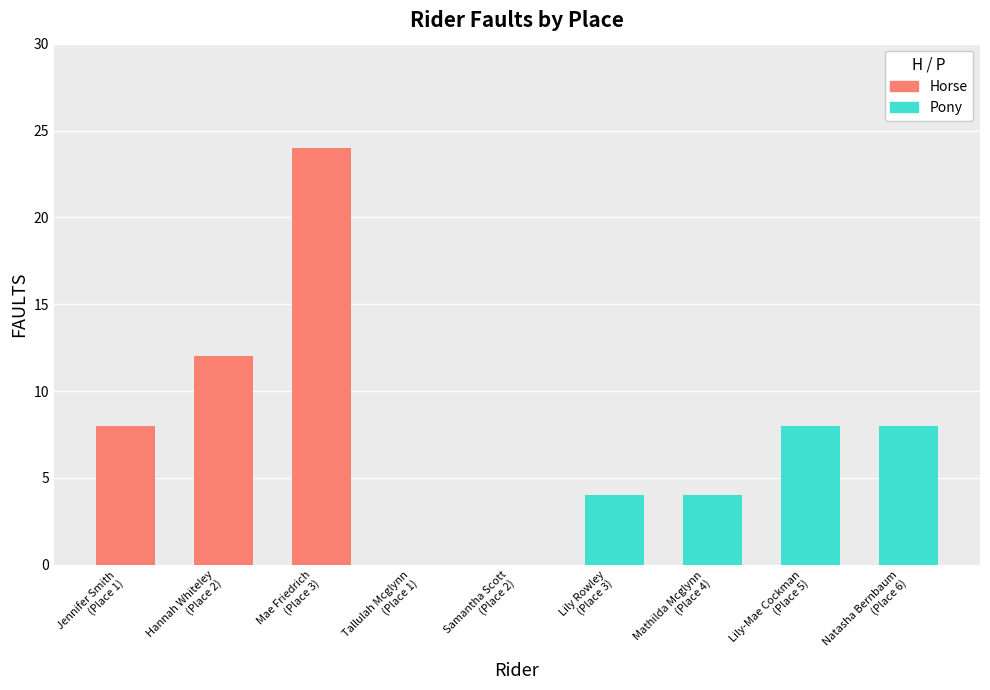

What is the sum of all values?

68